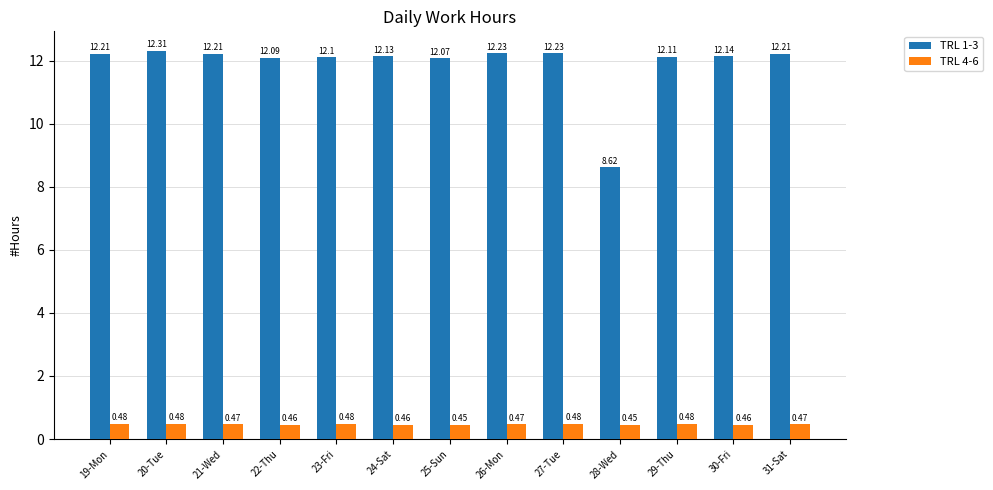

What is the spread (max minus min) of values at 21-Wed?

11.7